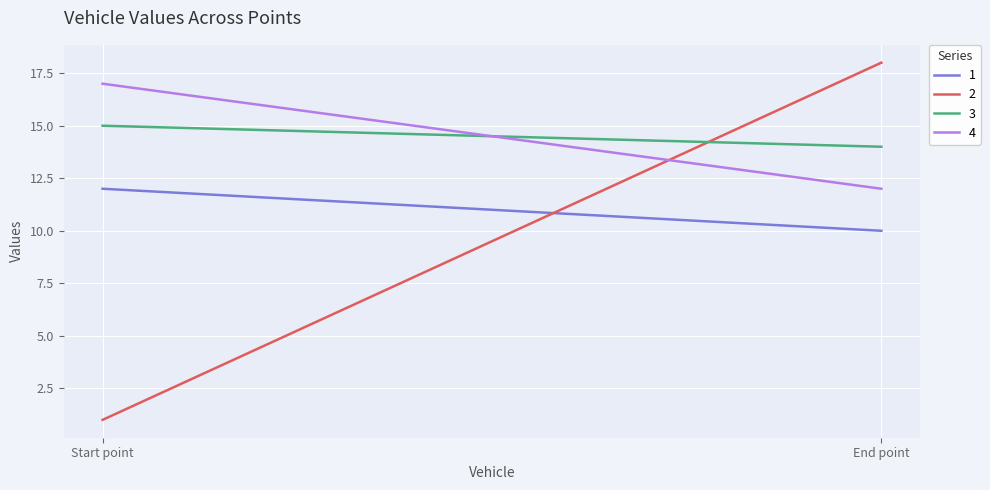

At how many categories does at least one series exceed 15?

2